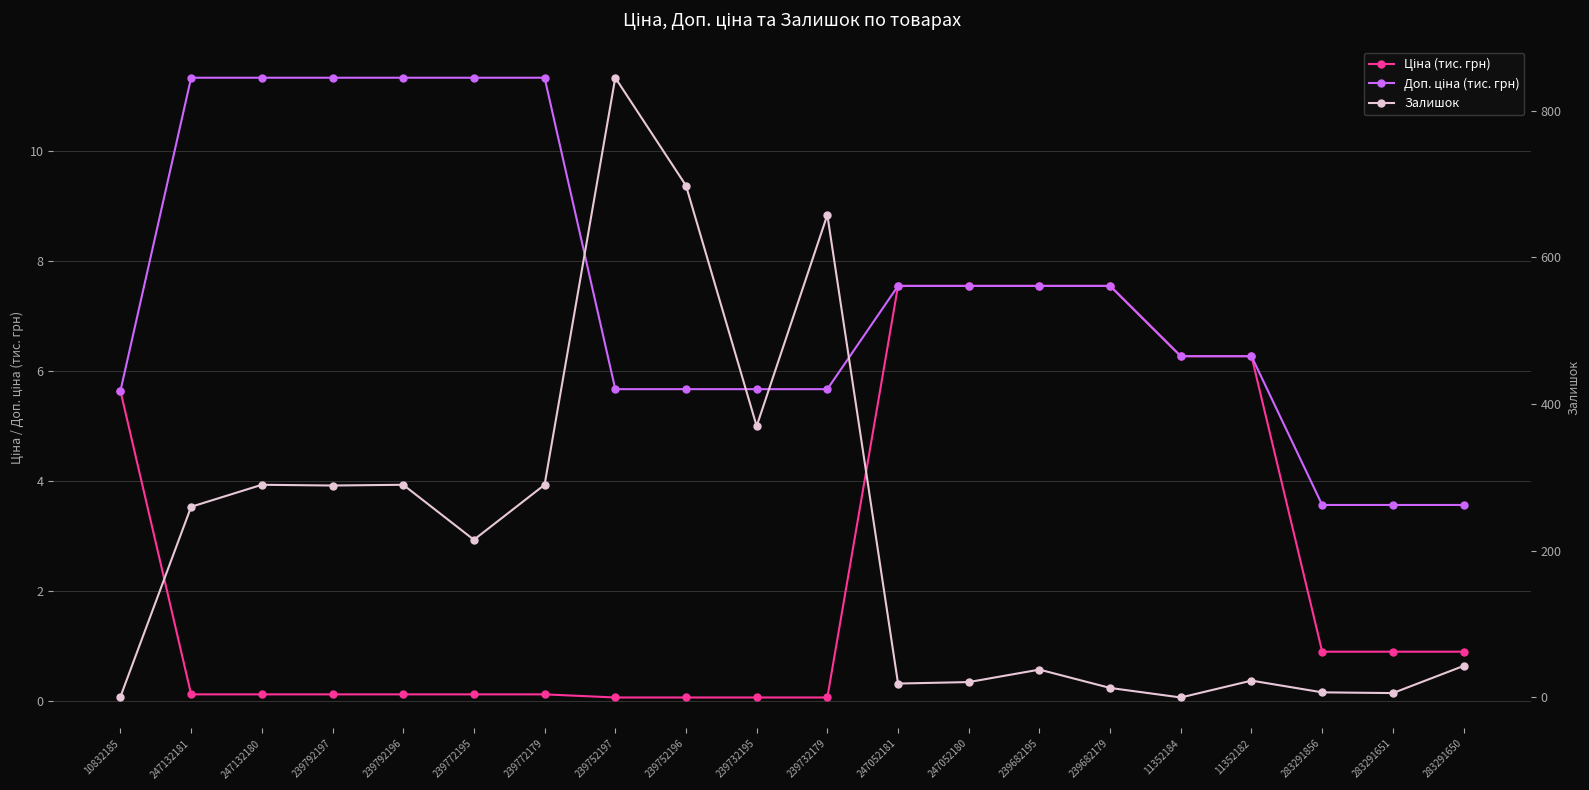

What value does the Залишок series have at 10832185?

1.0